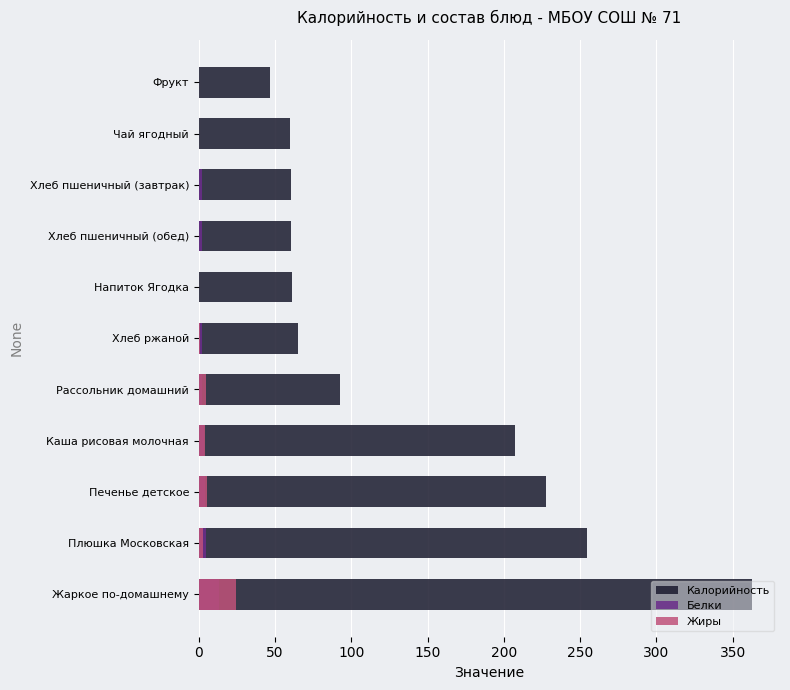

What is the average value of the Белки series?

3.1